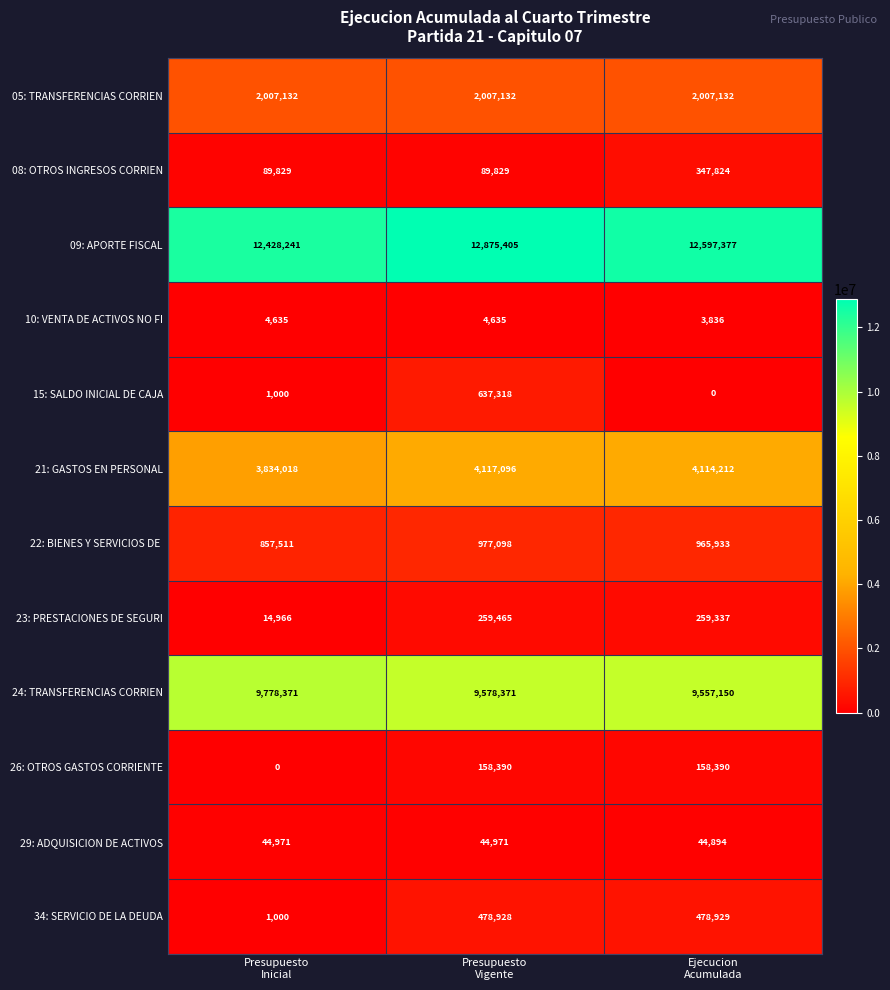

How many data points in 21: GASTOS EN PERSONAL are less than 4114212?

1